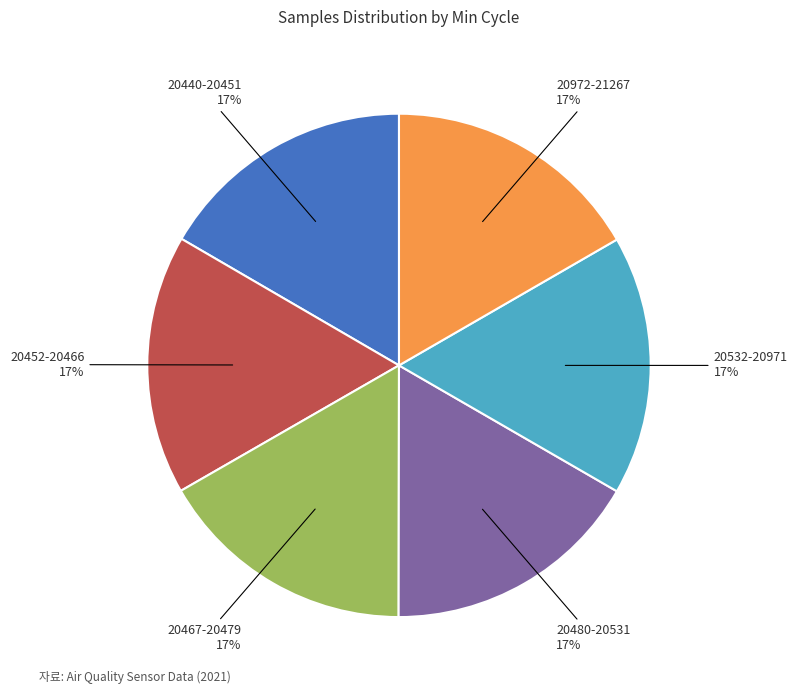

Do 20467-20479 and 20480-20531 together represent more than half of the pie?

No